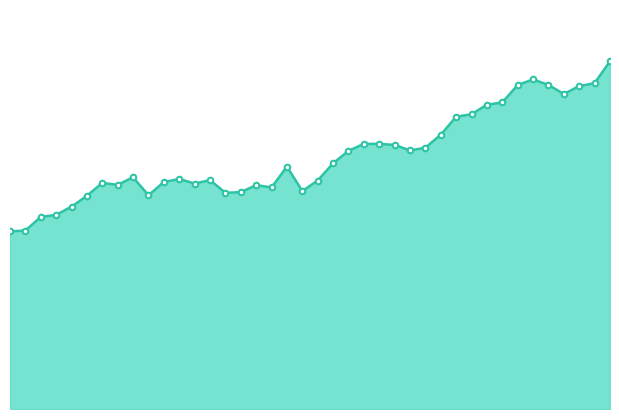

How many lines are shown in the chart?

1